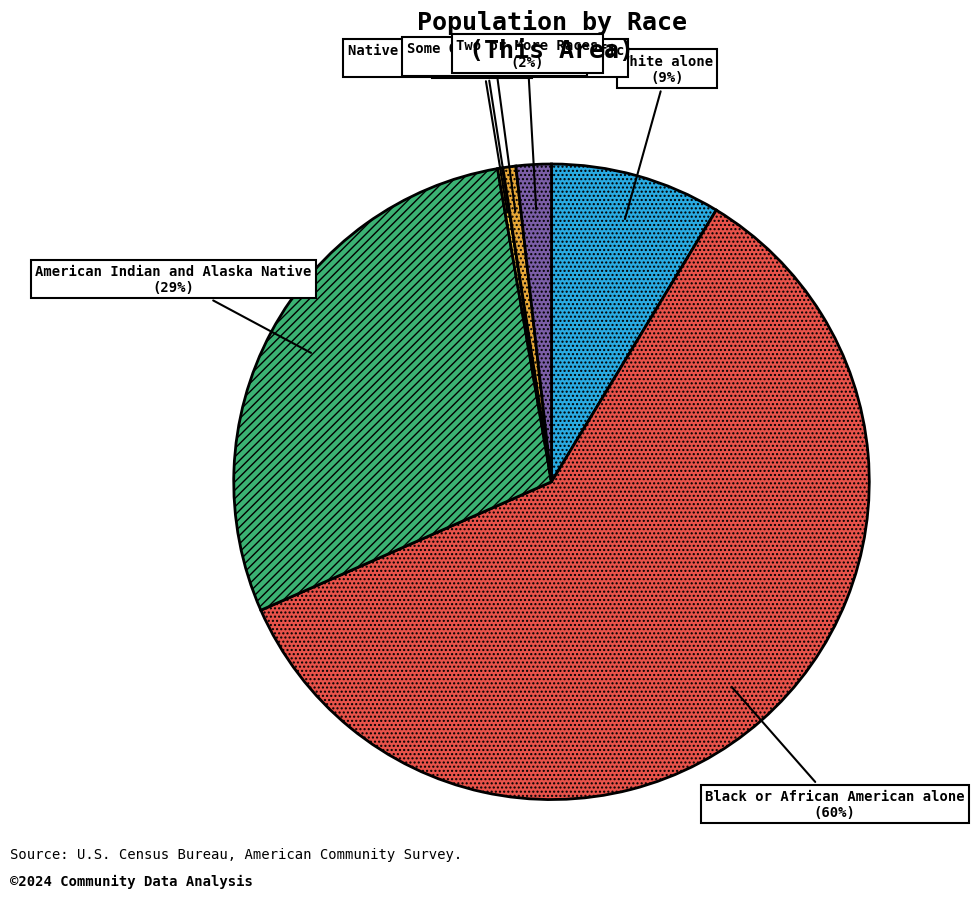

How many segments does this pie chart have?

7